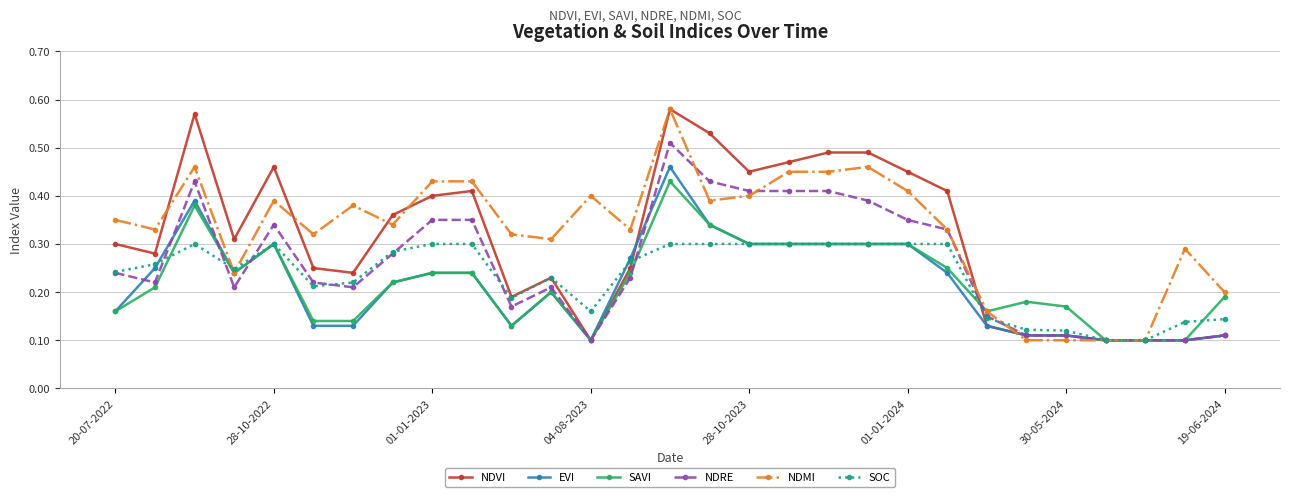

How many NDVI values are between 0 and 1?

29